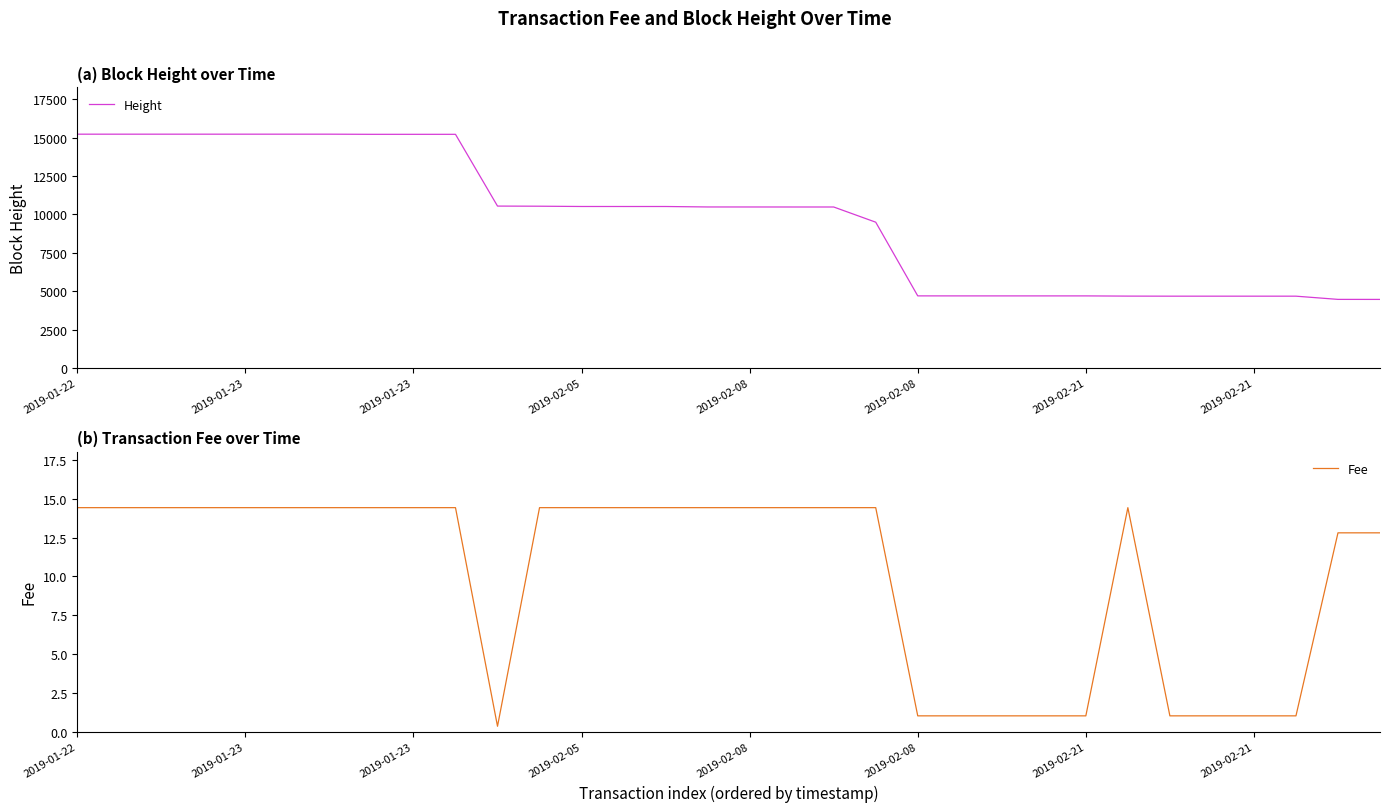

What is the lowest value of the Height series?

4469